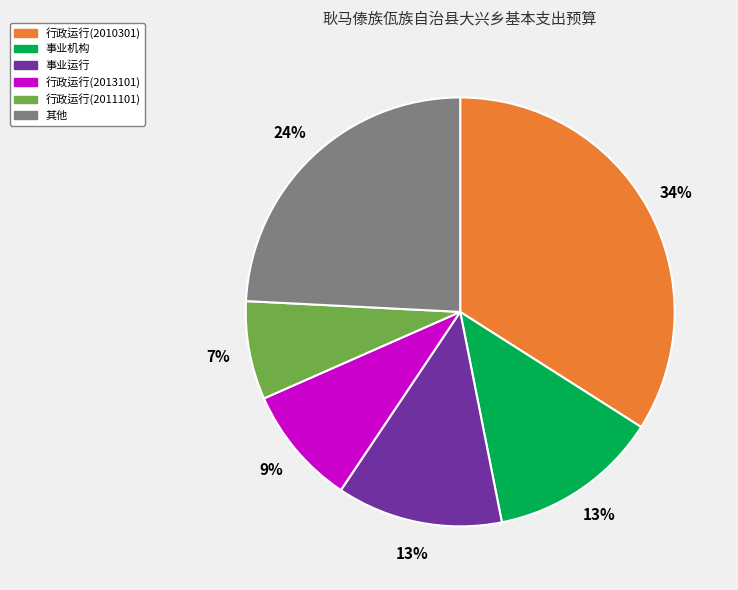

Which slice is the smallest?

行政运行(2011101)